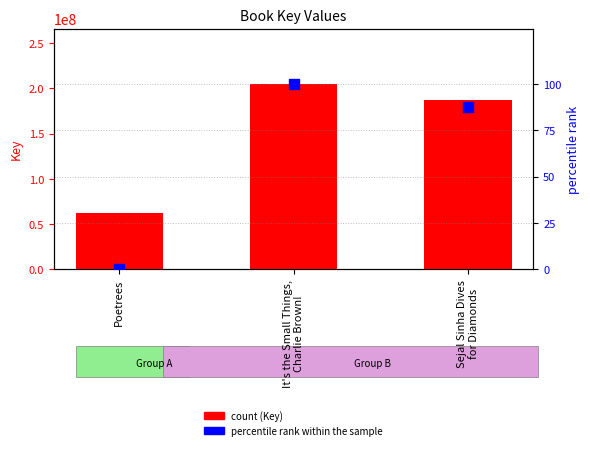

Which series reaches the maximum Y coordinate?

Key